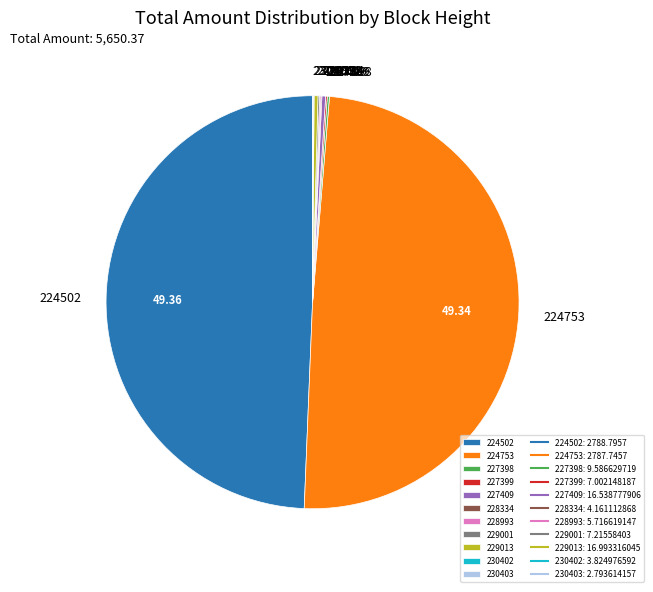

Does 229013 represent more than half of the total?

No